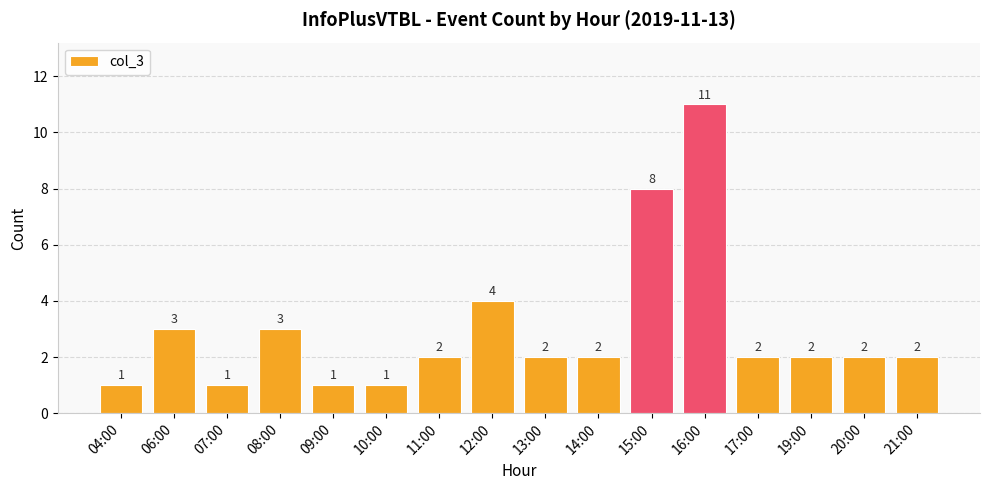

Approximately how many times larger is the value at 04:00 compared to 17:00?

0.5